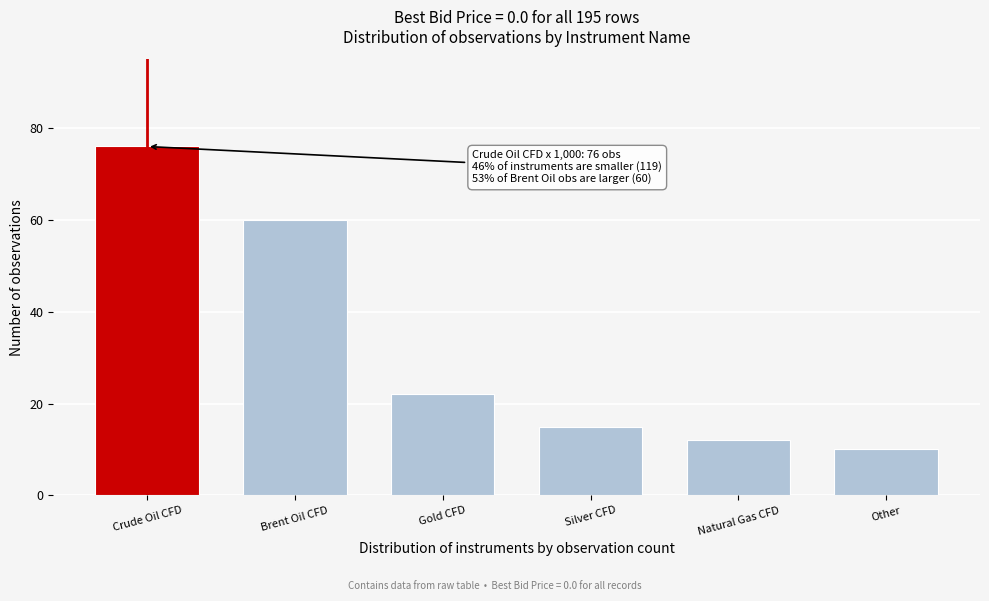

Reading left to right, transcribe all the data shown in this chart.

Crude Oil CFD=76	Brent Oil CFD=60	Gold CFD=22	Silver CFD=15	Natural Gas CFD=12	Other=10